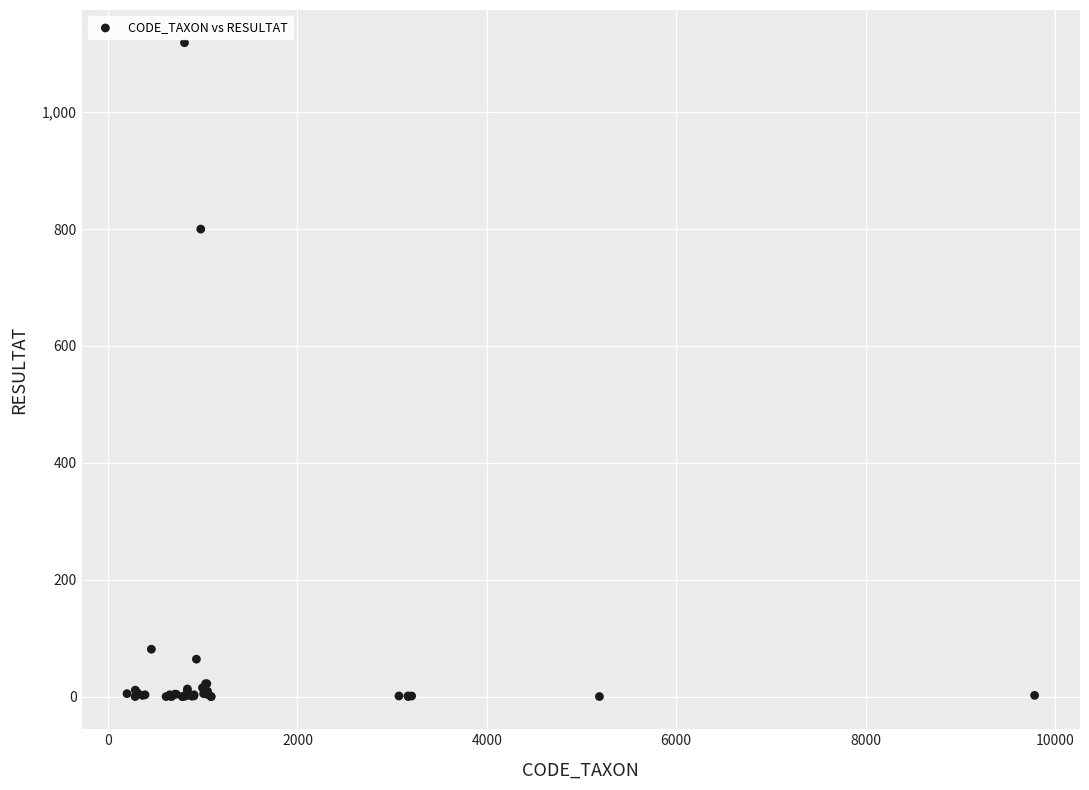

What Y value in the scatter plot is closest to 559?

800